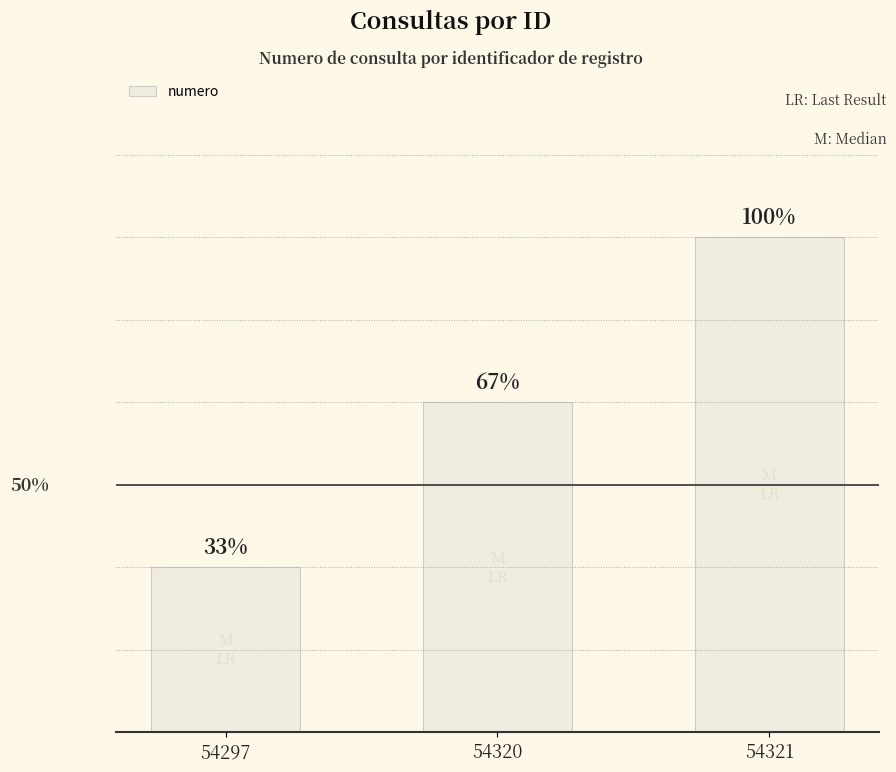

What is the minimum value shown in the chart?

1